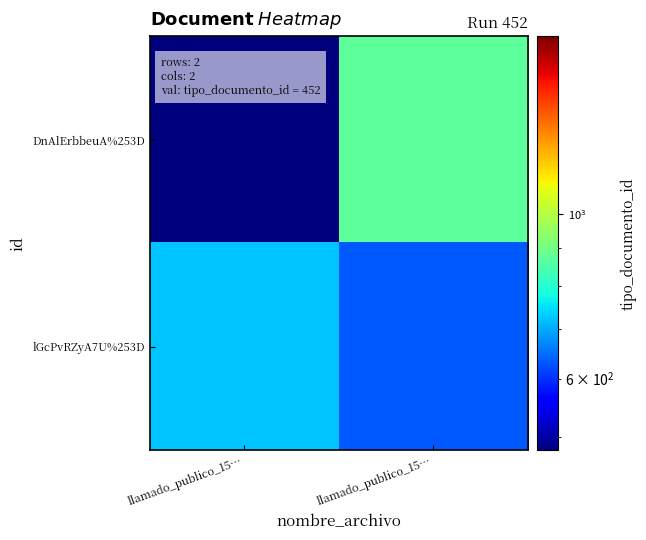

List the series in order of their overall mean, highest first.

lGcPvRZyA7U%253D, DnAlErbbeuA%253D